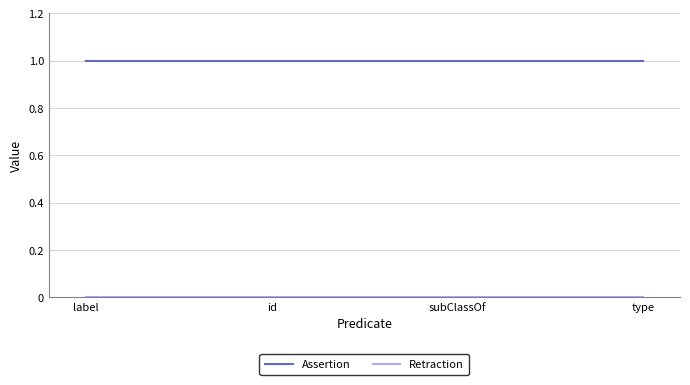

Which series has the largest total across all categories?

Assertion